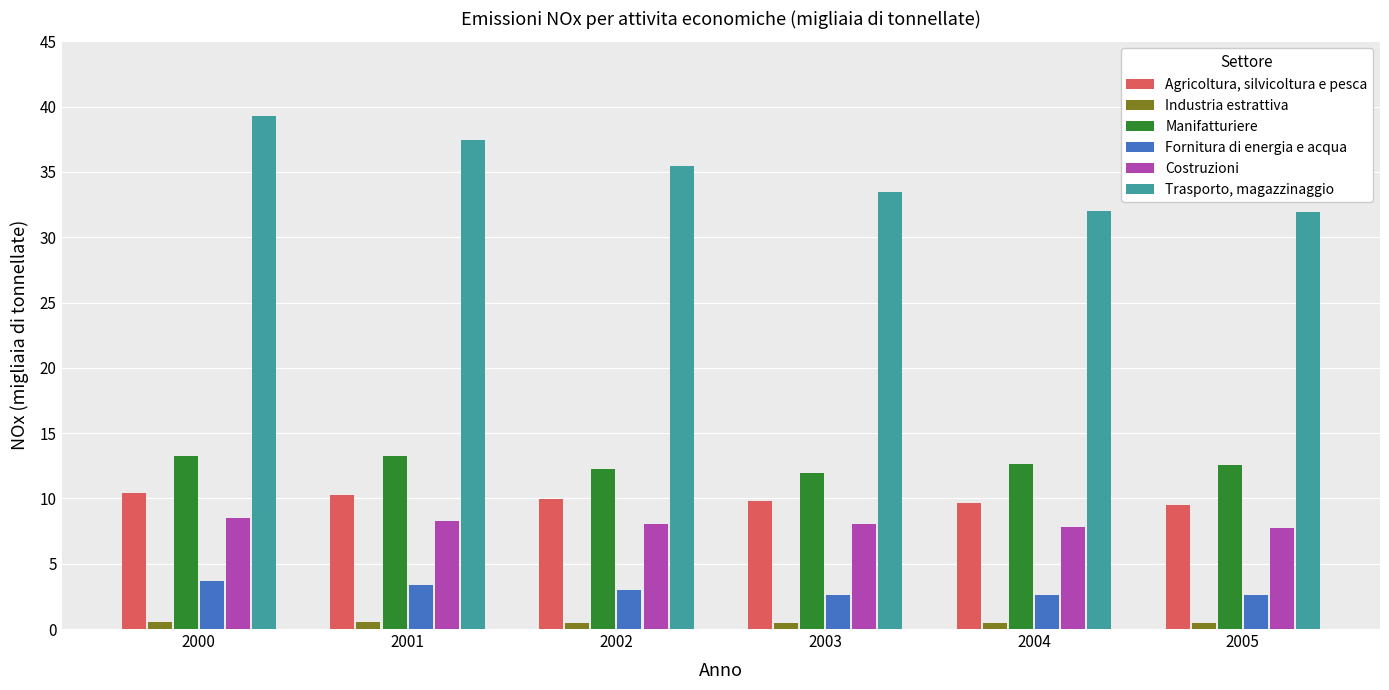

Which series has the largest range (max minus min)?

Trasporto, magazzinaggio